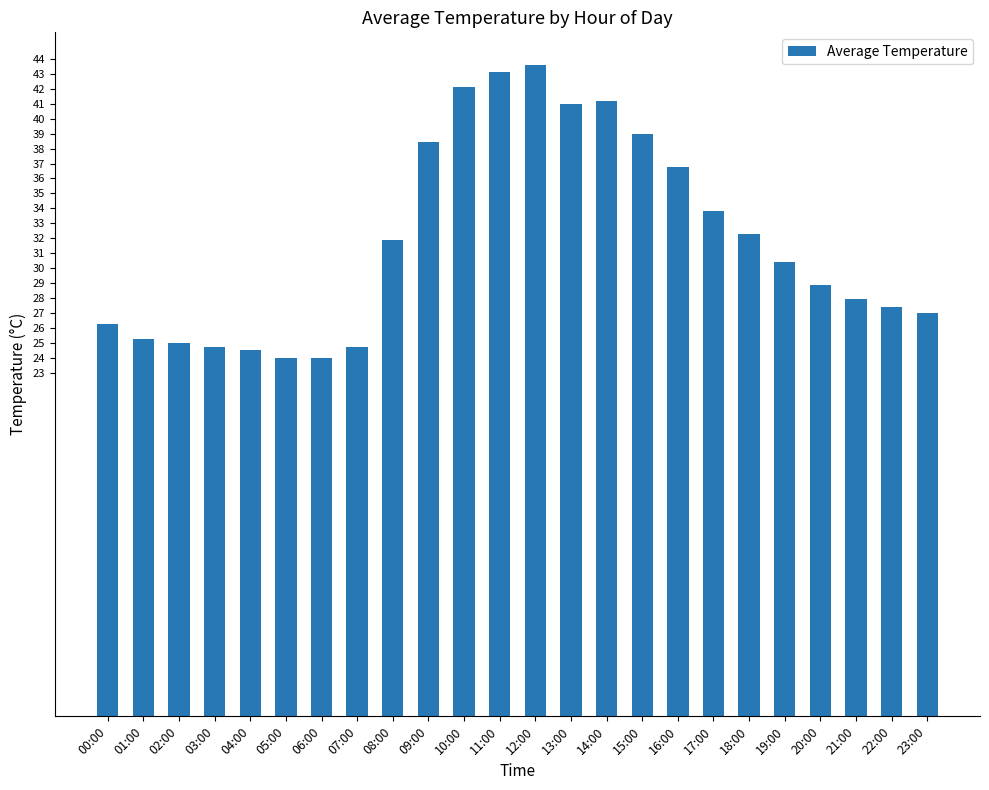

What is the value of the 21st bar from the left?

28.9